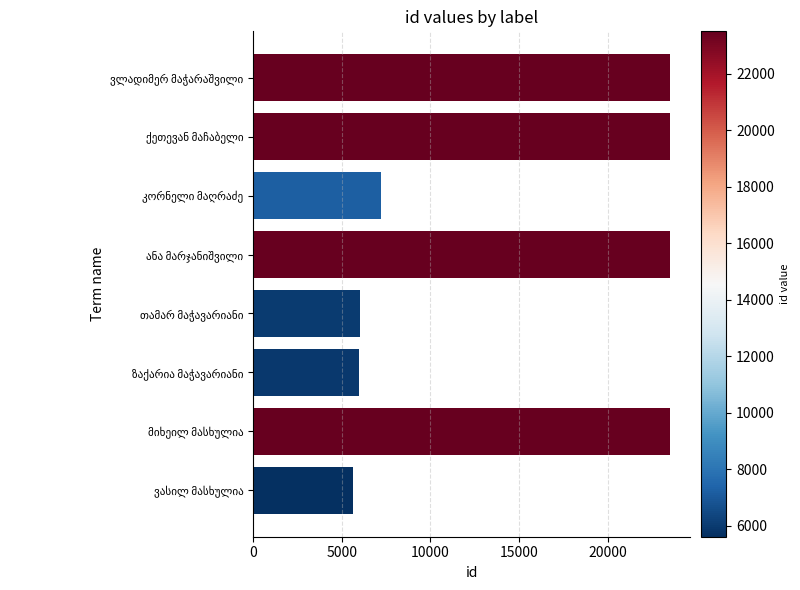

What is the smallest value displayed?

5620